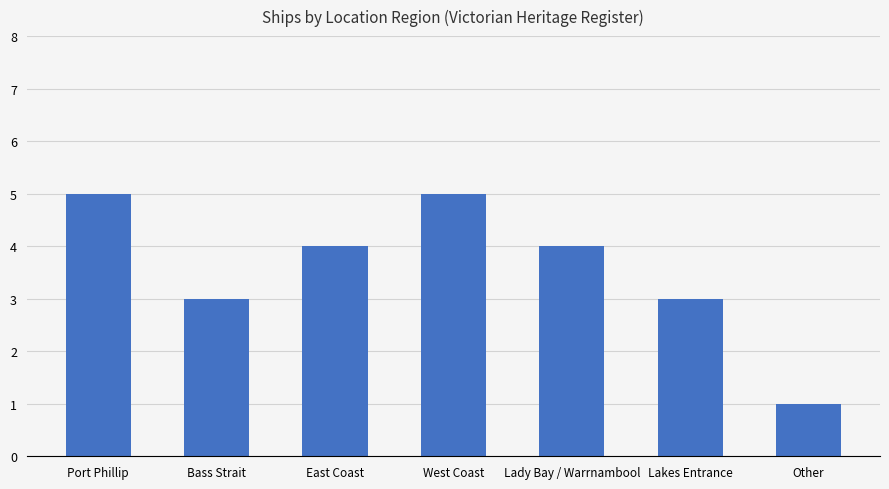

Which category has the lowest value across all series?

Other